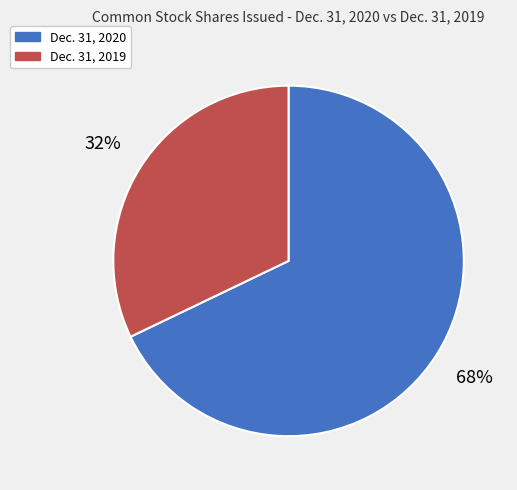

To the nearest percent, what percentage of the pie is Dec. 31, 2019?

32%